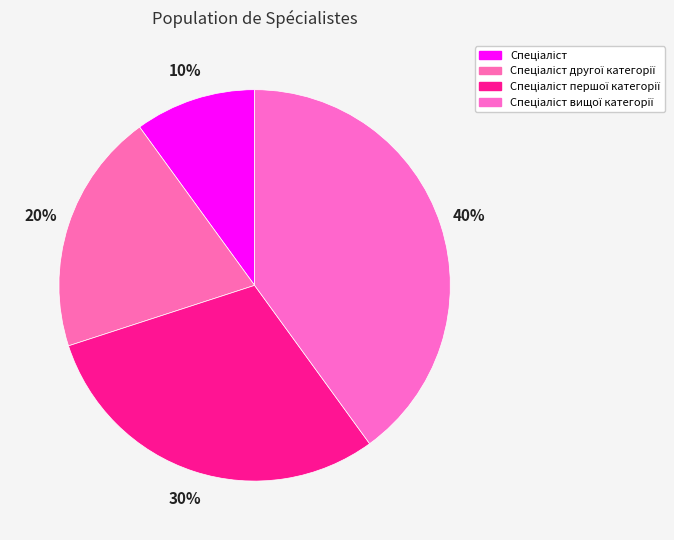

Does Спеціаліст вищої категорії account for over 50% of the chart?

No